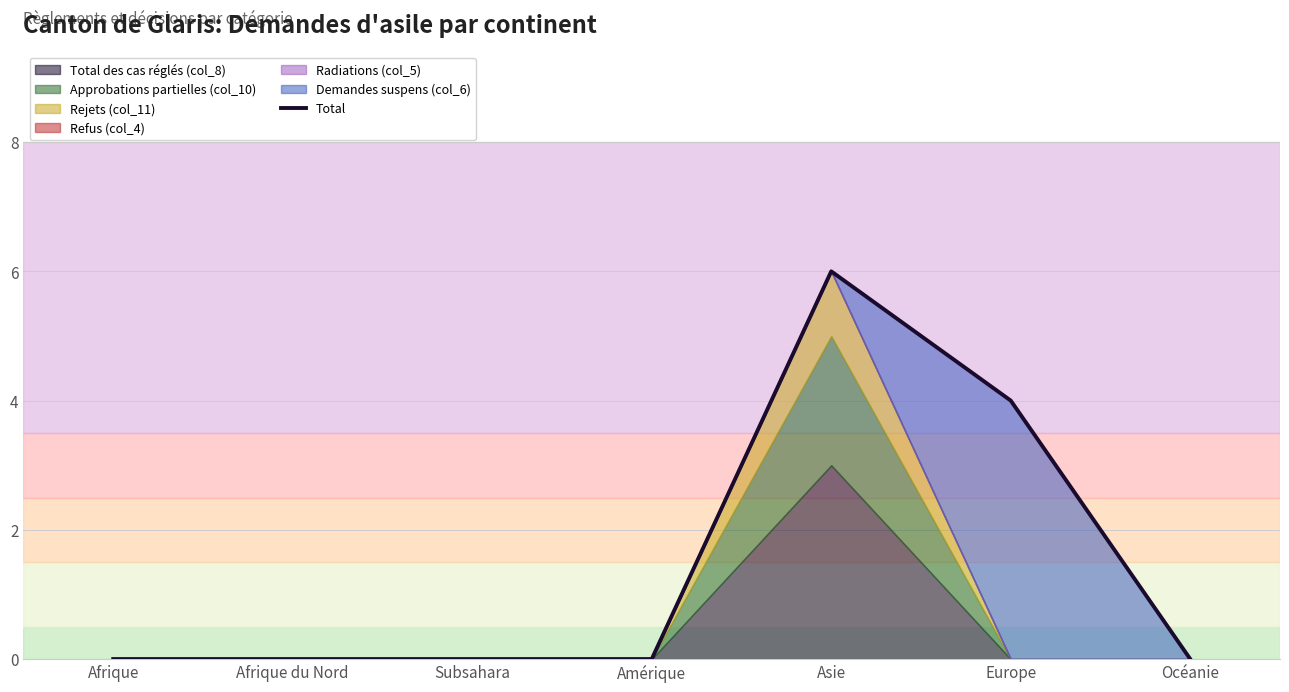

What position from the right is Afrique du Nord?

6